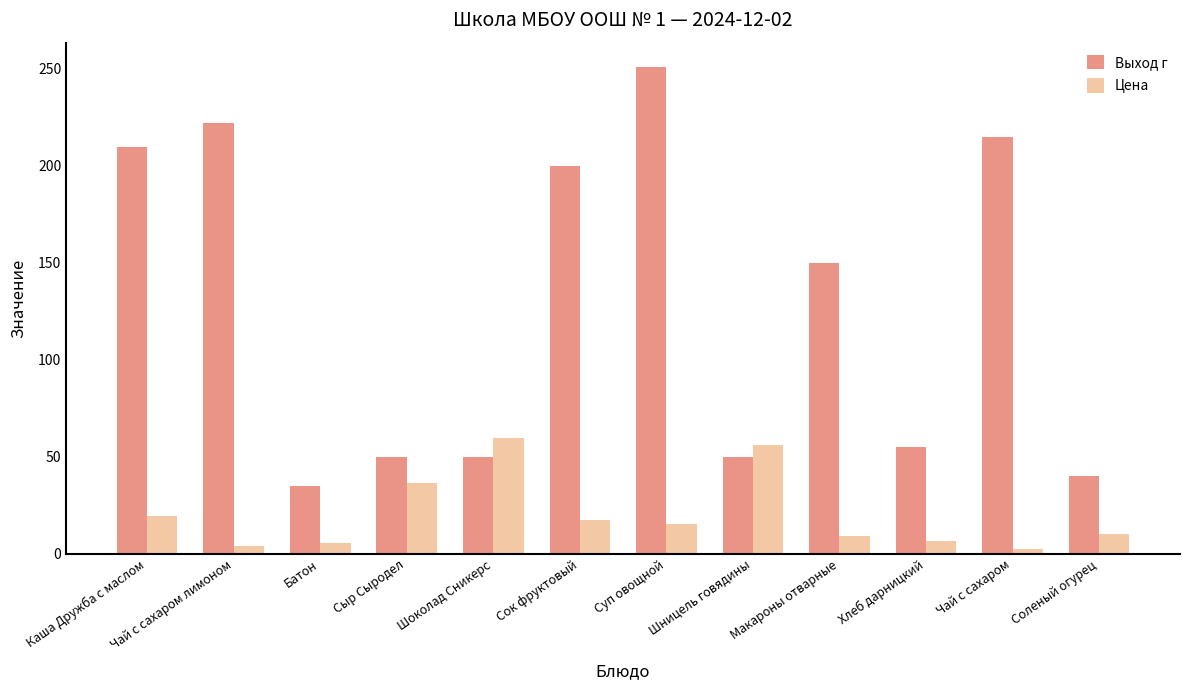

Rank the series at Каша Дружба с маслом from highest to lowest value.

Выход г, Цена